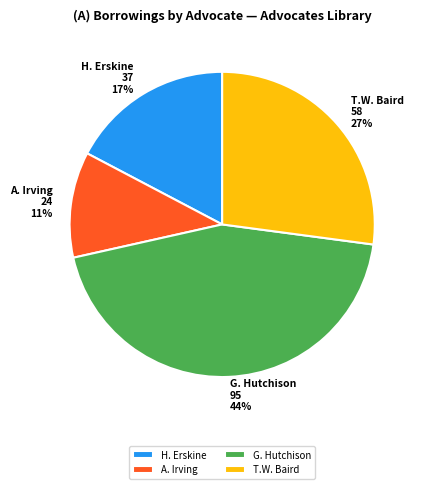

Is there any slice that represents more than half of the pie?

No